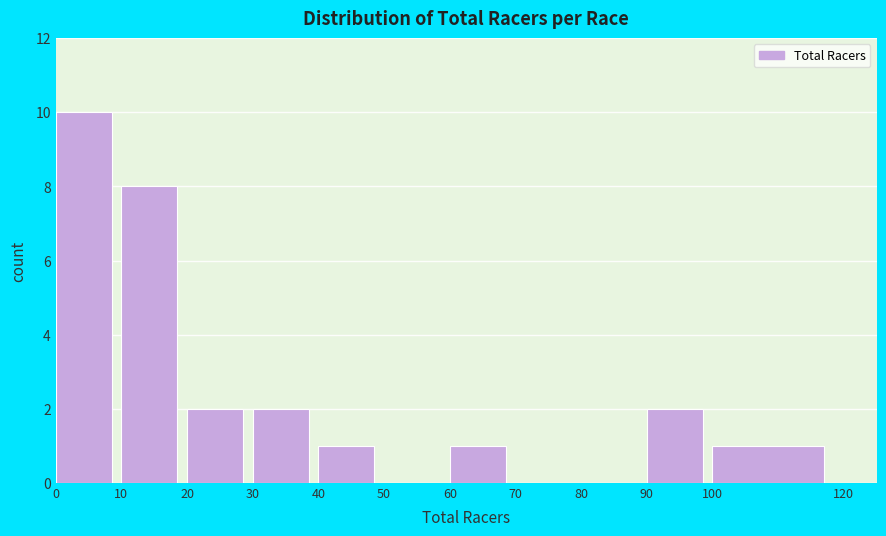

Which range on the x-axis has the tallest bar?

0 to 10